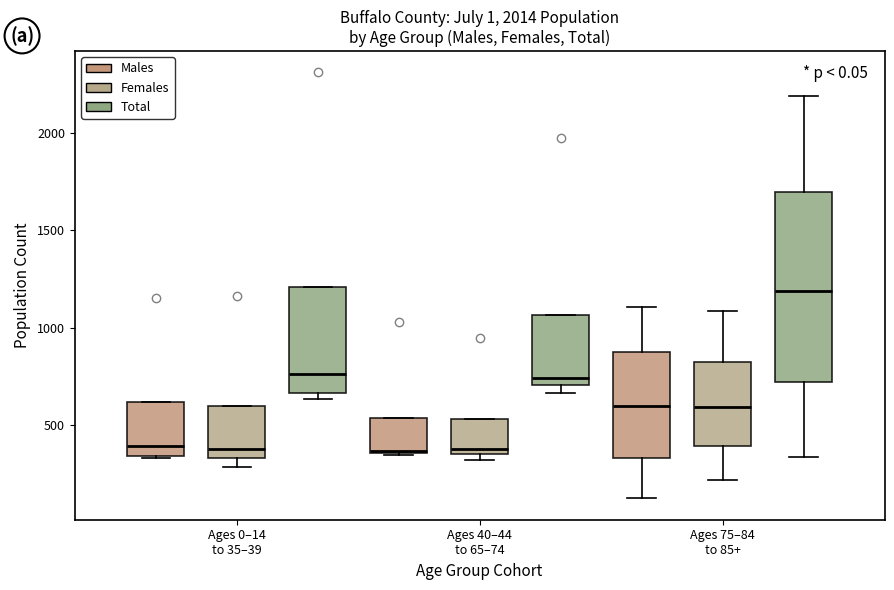

Where does the upper whisker of the box for Ages 75–84 to 85+ (Total) end on the y-axis? The values are not printed on the chart, so give them approximately, as read against the axis.

2200